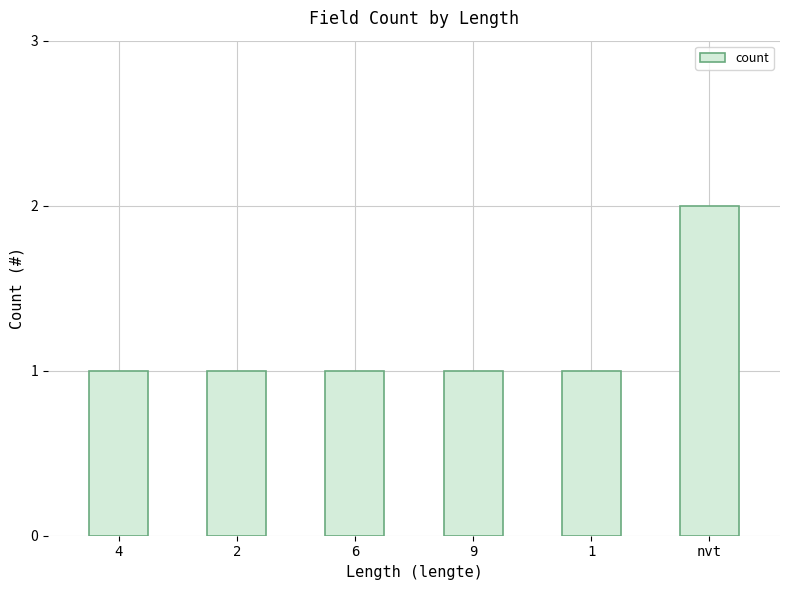

Are the bars grouped side by side (vs. stacked)?

No